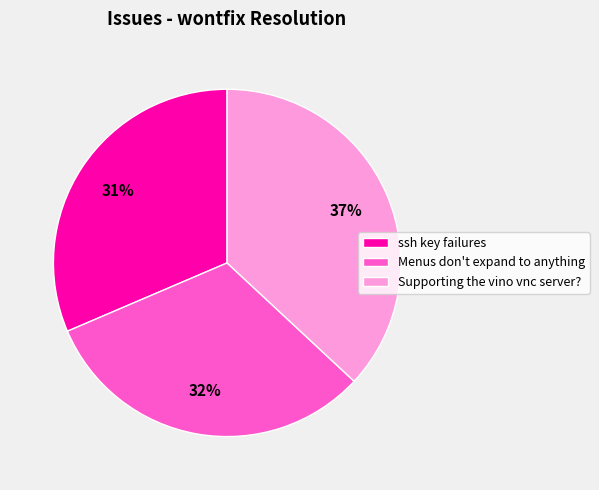

How many slices are in this pie chart?

3